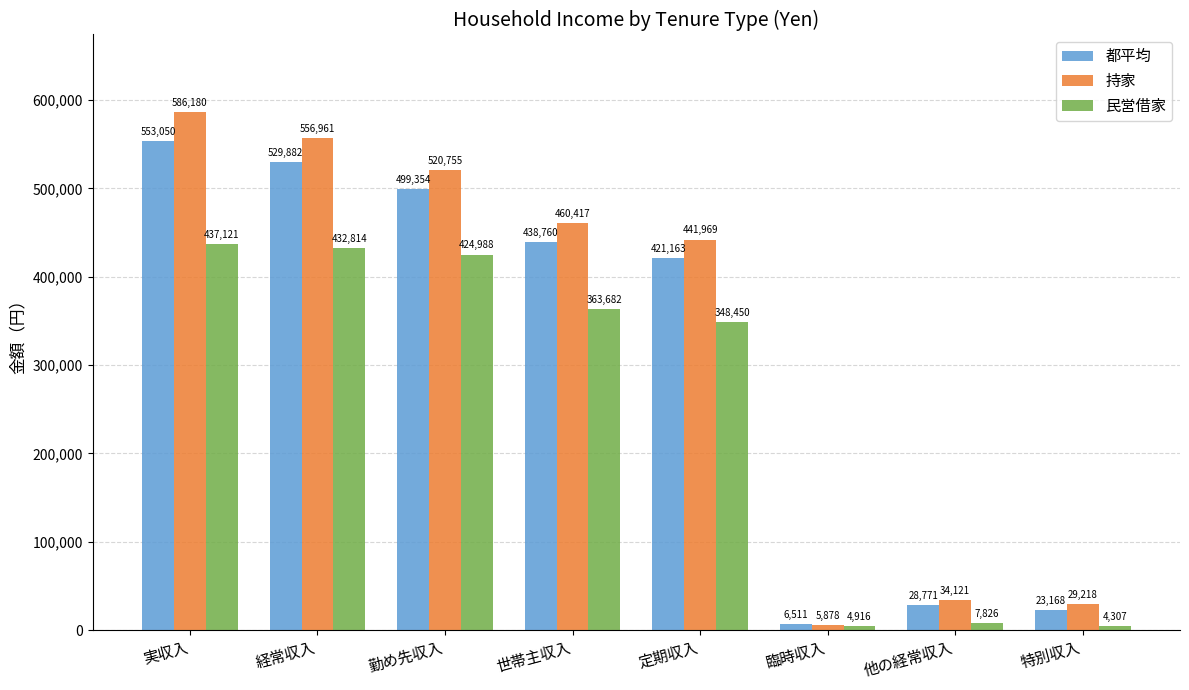

Reading right to left, what are all the values shown in this chart?

都平均: 23168	28771	6511	421163	438760	499354	529882	553050
持家: 29218	34121	5878	441969	460417	520755	556961	586180
民営借家: 4307	7826	4916	348450	363682	424988	432814	437121